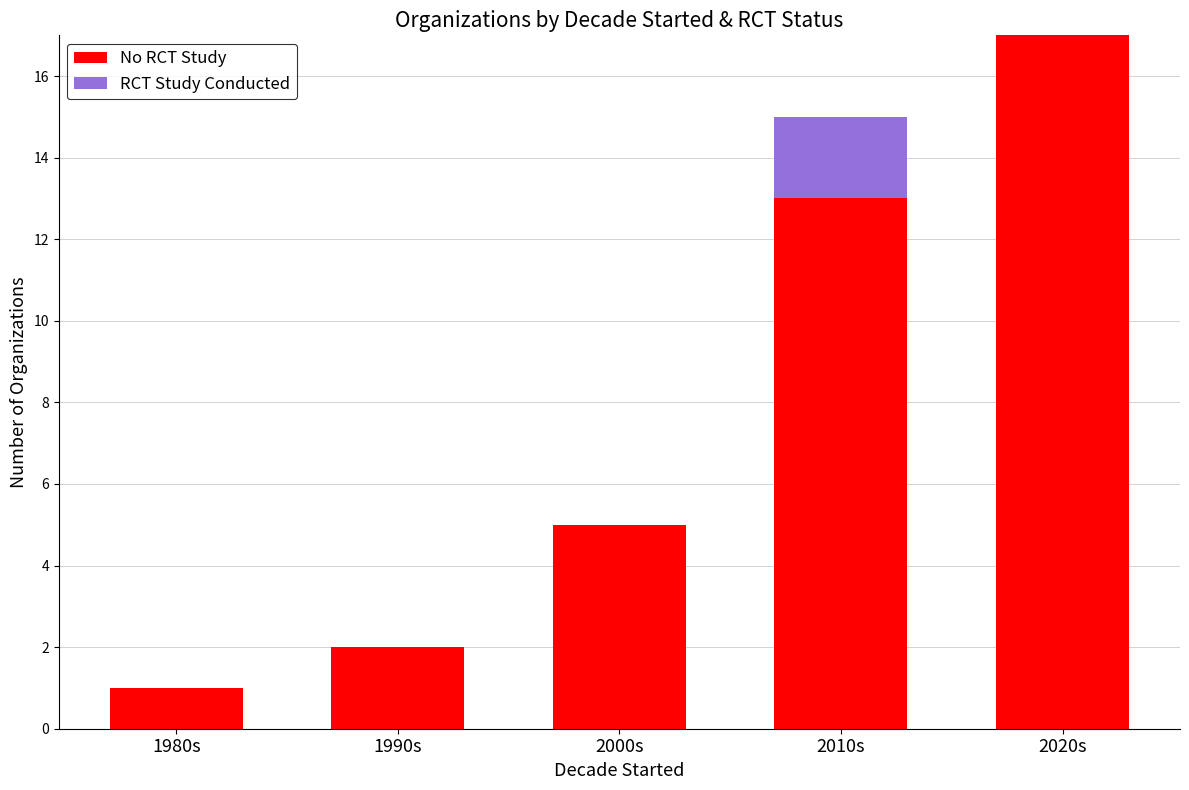

What is the sum of the No RCT Study values at 2020s and 2010s?

30